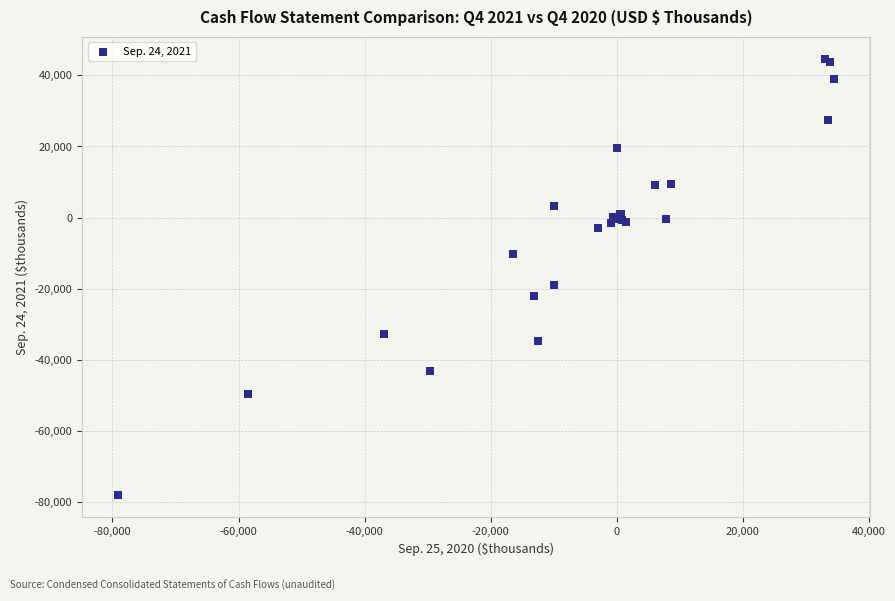

What Y value in the scatter plot is closest to -16725?

-19065